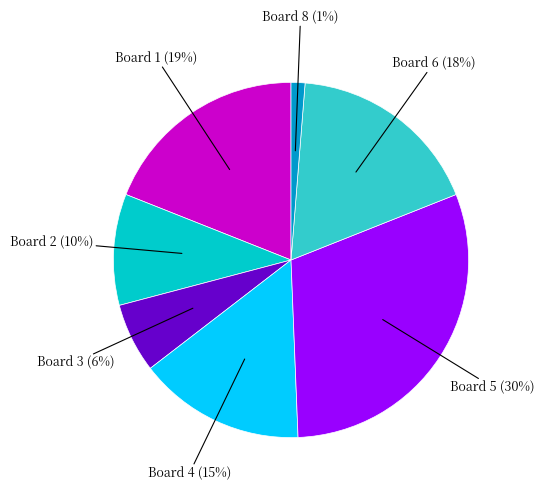

Is there a majority slice in this chart?

No